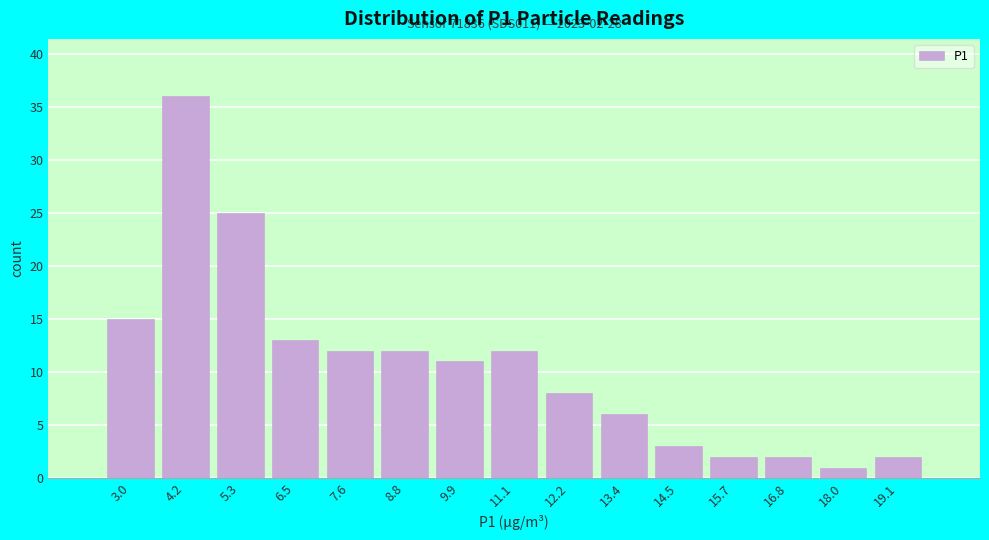

Reading left to right, what are all the values shown in this chart?

15	36	25	13	12	12	11	12	8	6	3	2	2	1	2